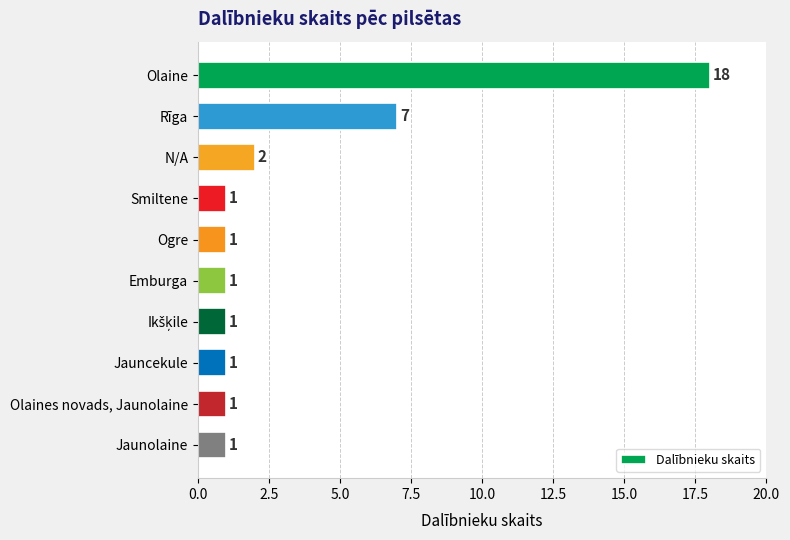

What is the change in value from Olaine to Jaunolaine?

-17